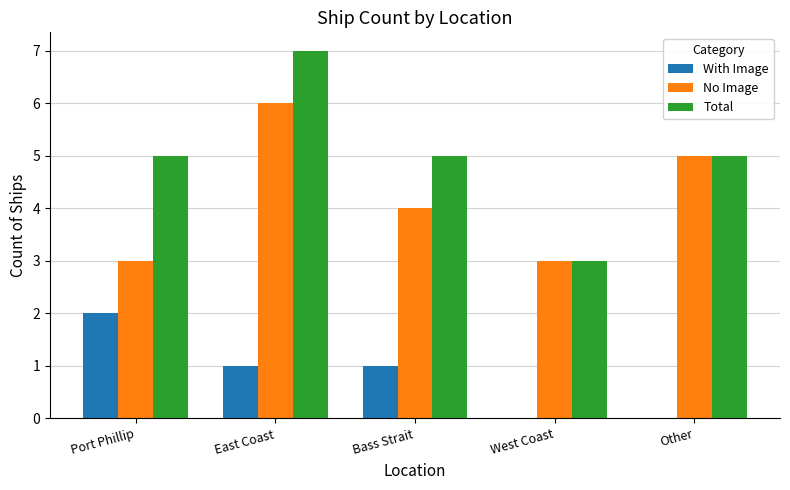

Count the number of categories in the chart.

5